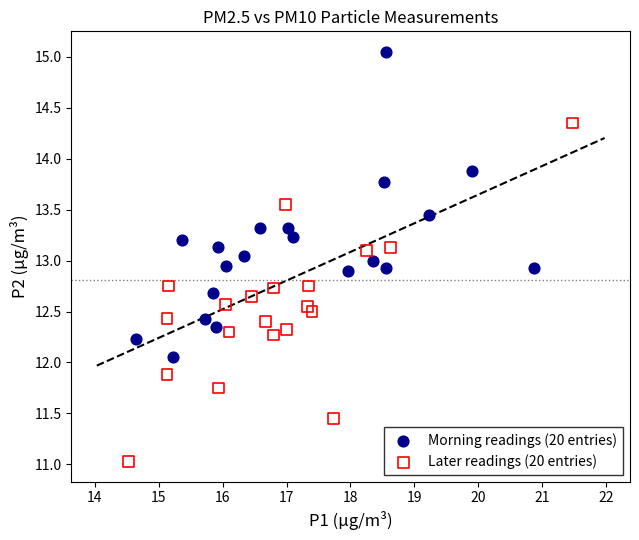

Which series reaches the maximum Y coordinate?

Morning readings (20 entries)